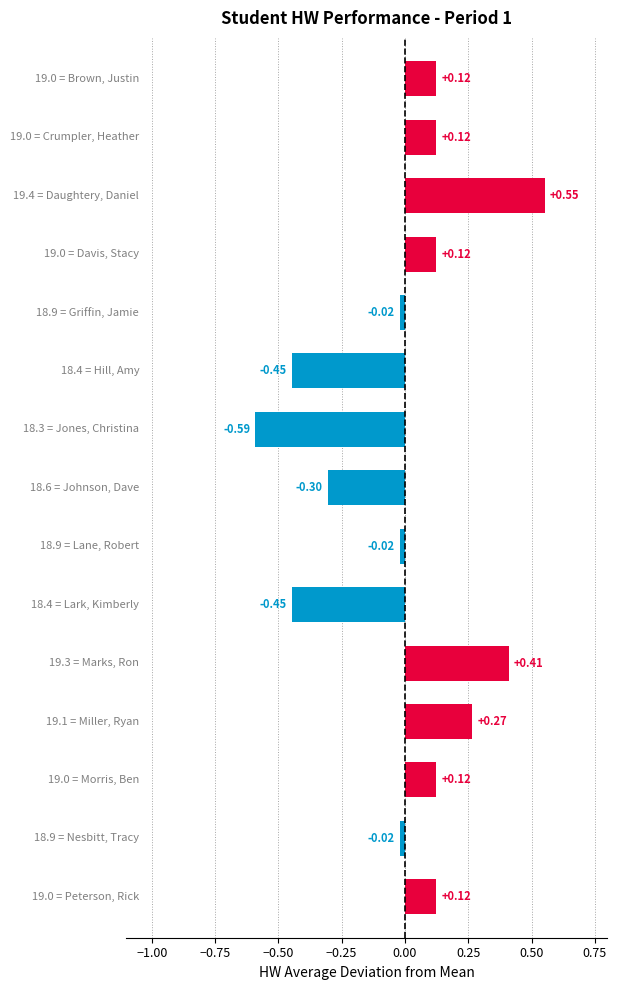

What is the difference between the second highest and second lowest values?

0.9